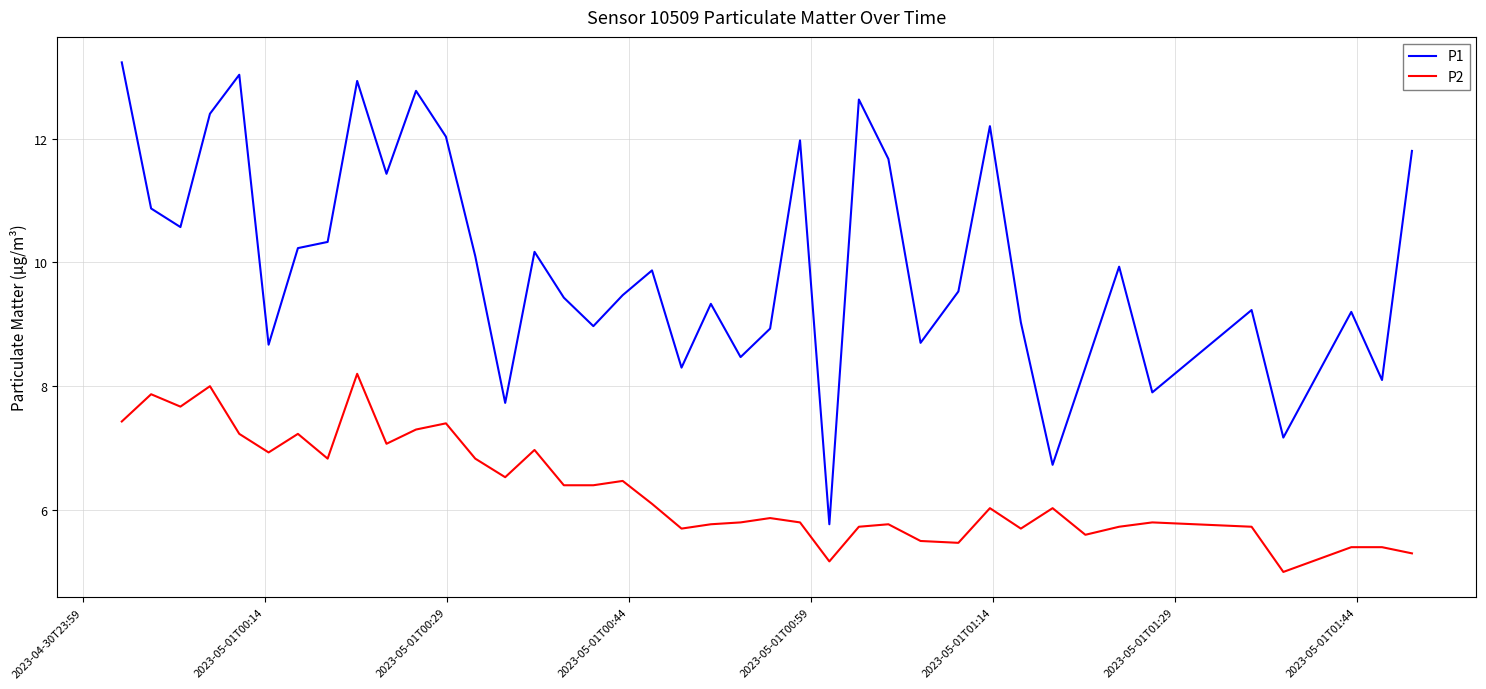

Which series has the widest spread of values?

P1